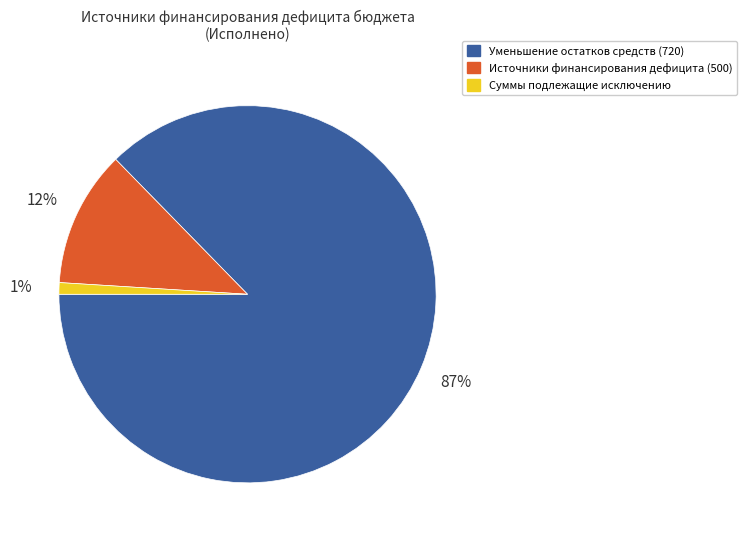

How many segments does this pie chart have?

3